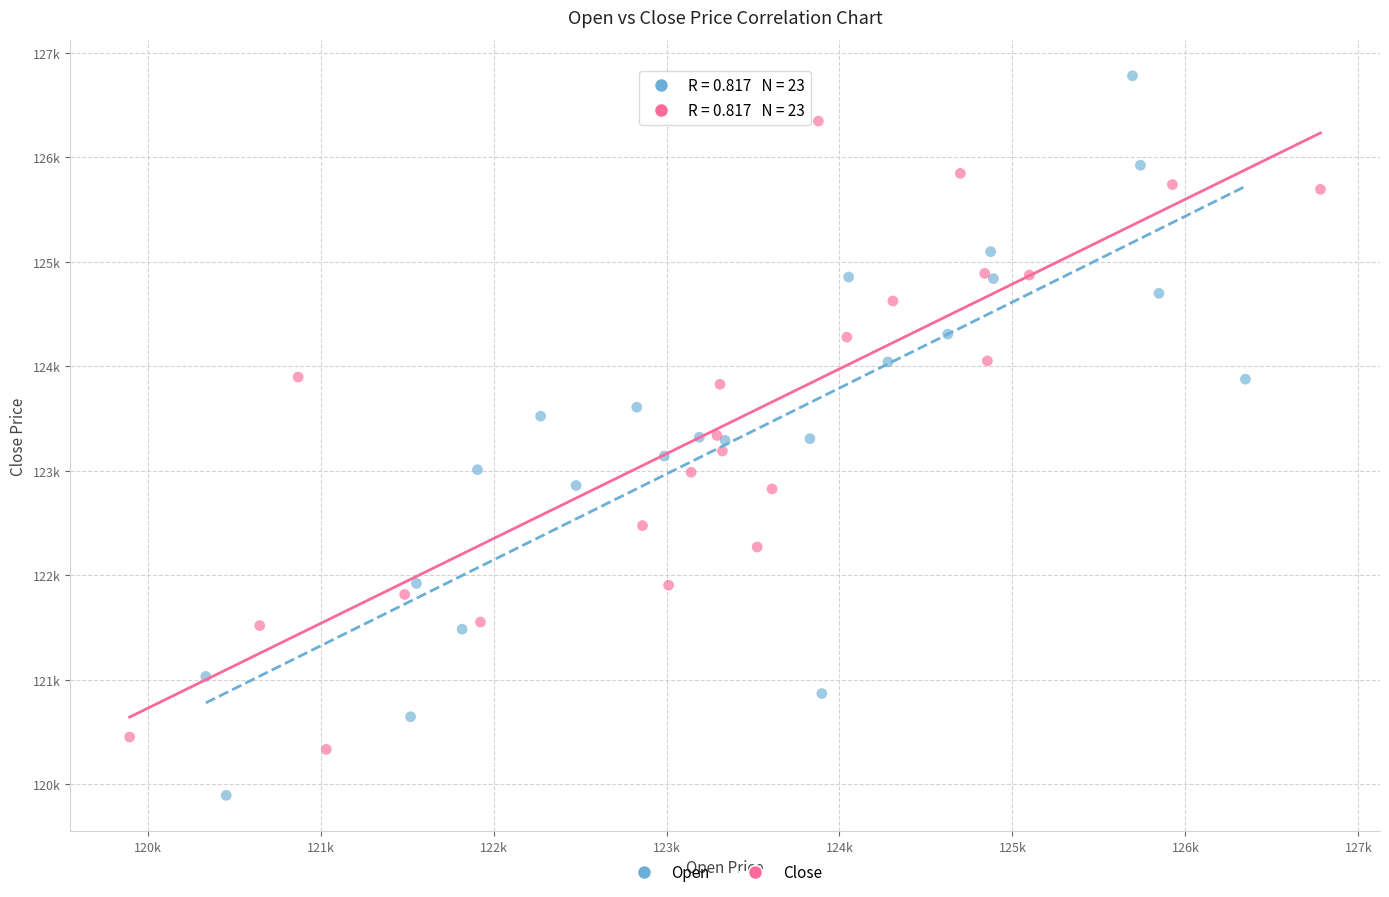

Which series reaches the minimum Y coordinate?

Open